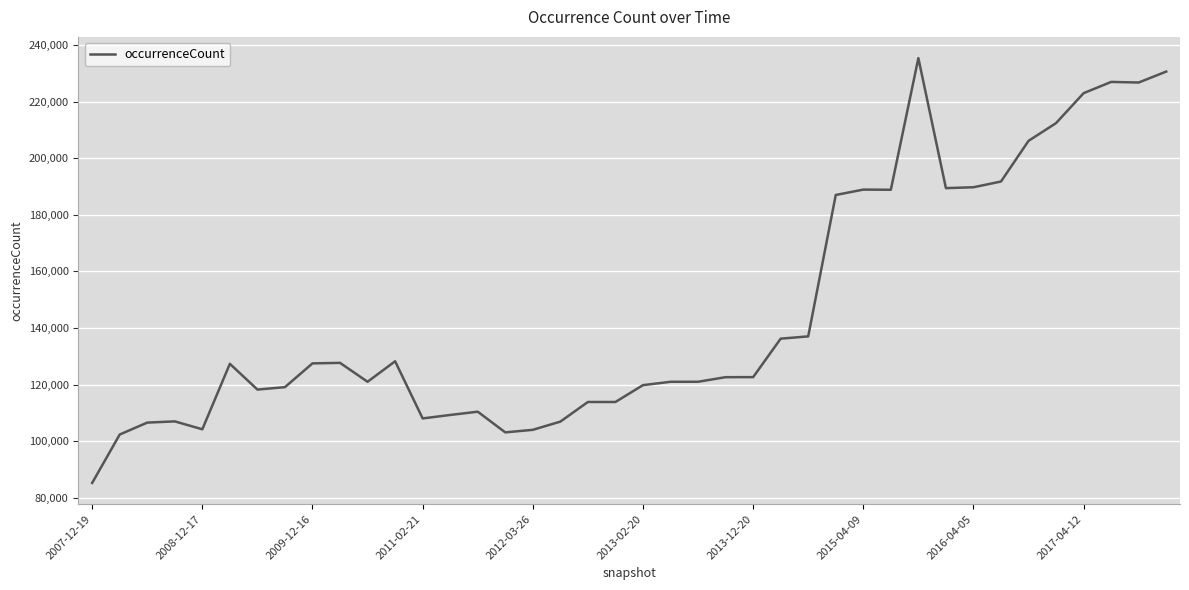

What is the smallest value displayed?

85239